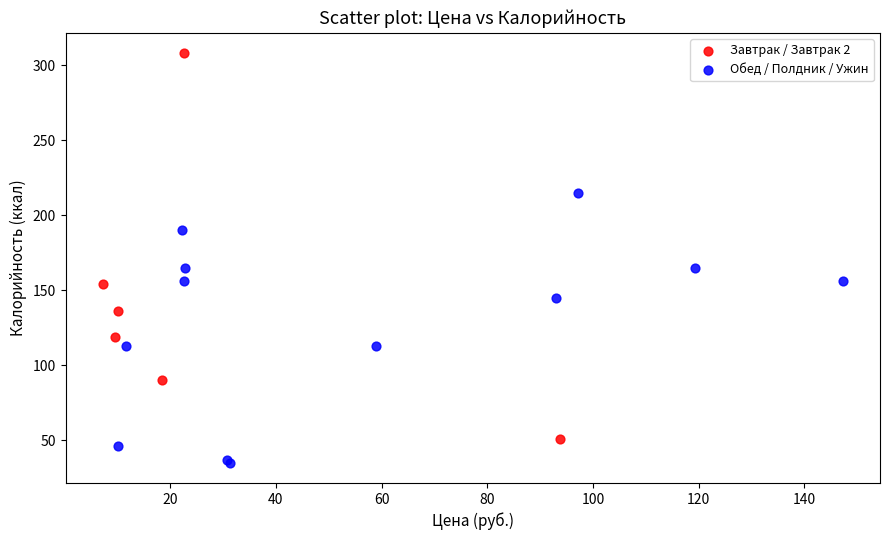

Which series contains the highest Y value?

Завтрак / Завтрак 2